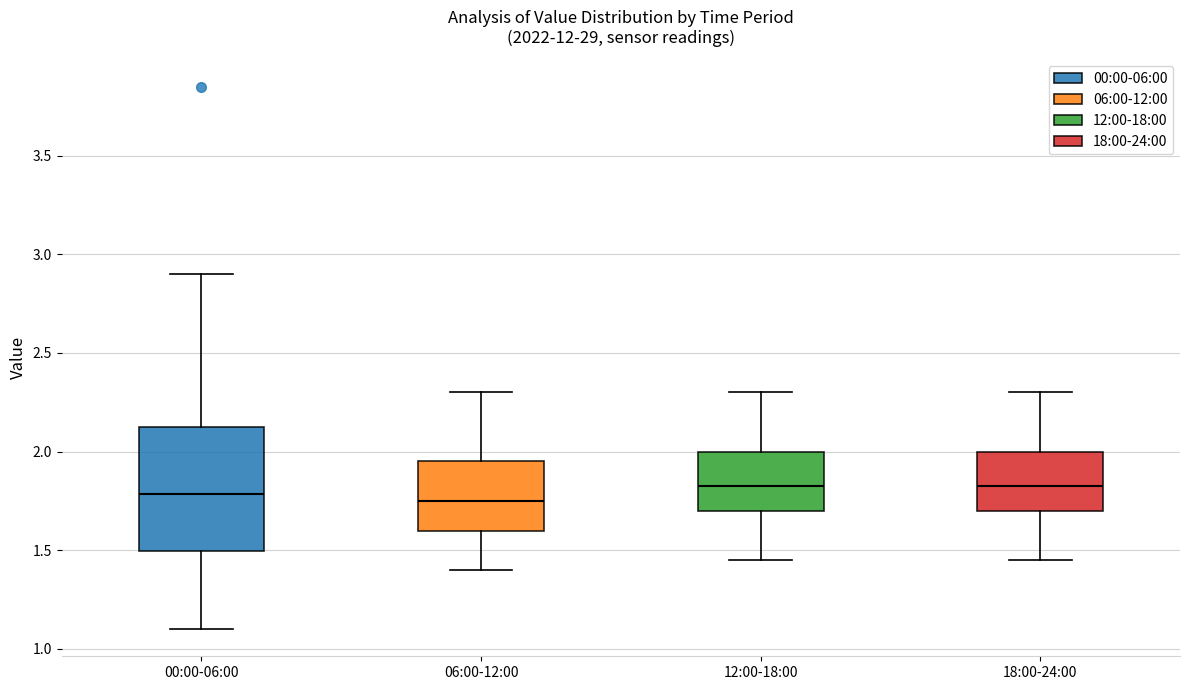

Which box is the tallest, from its lower edge to its upper edge?

00:00-06:00